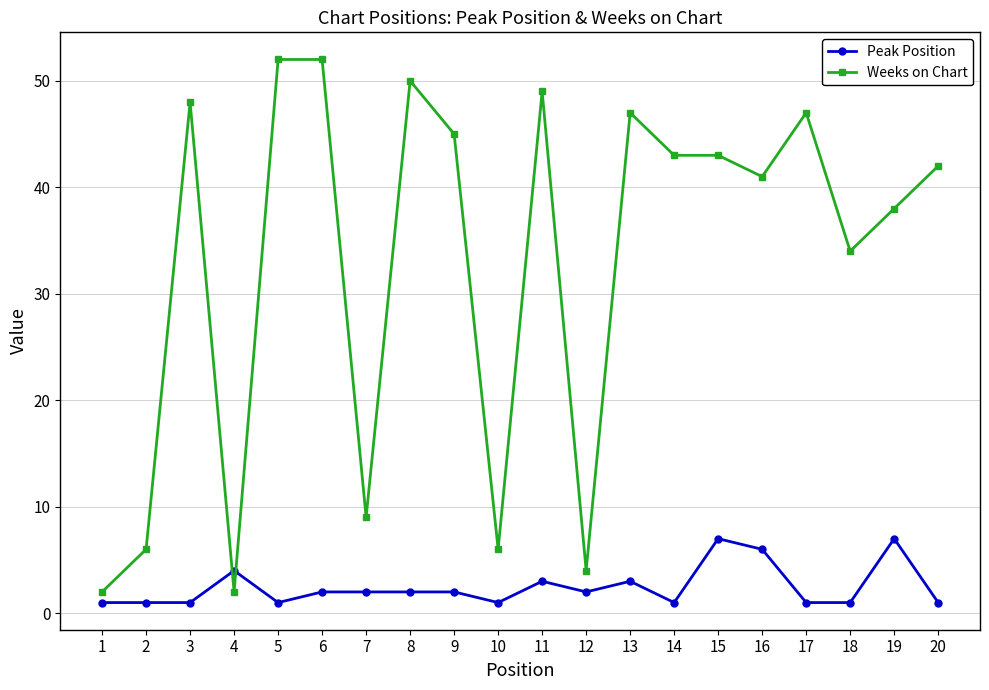

Which series ends up on top after the final intersection of Peak Position and Weeks on Chart?

Weeks on Chart